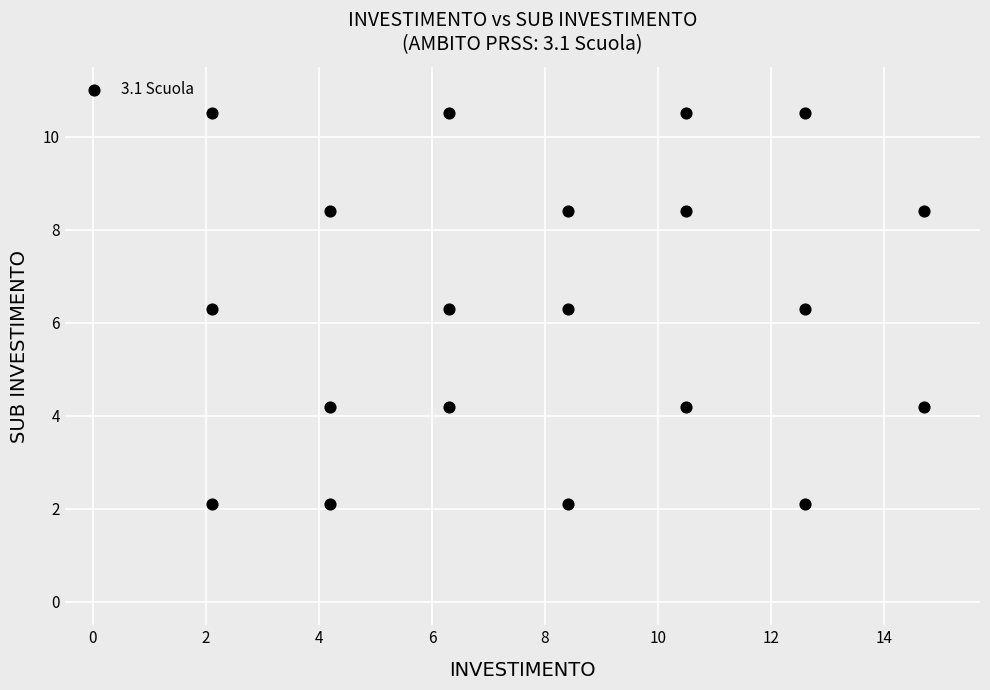

What is the range of X values (max minus min)?

12.6